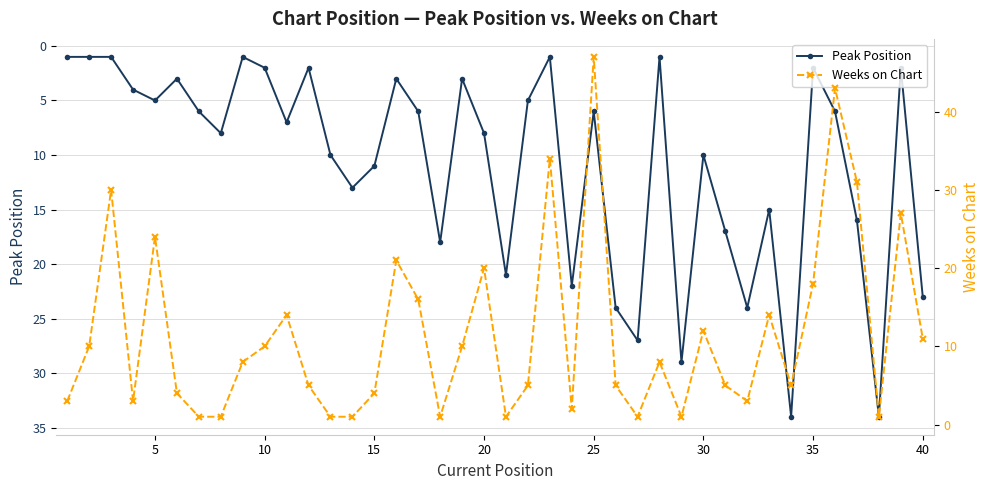

How many data points does each series have?

40